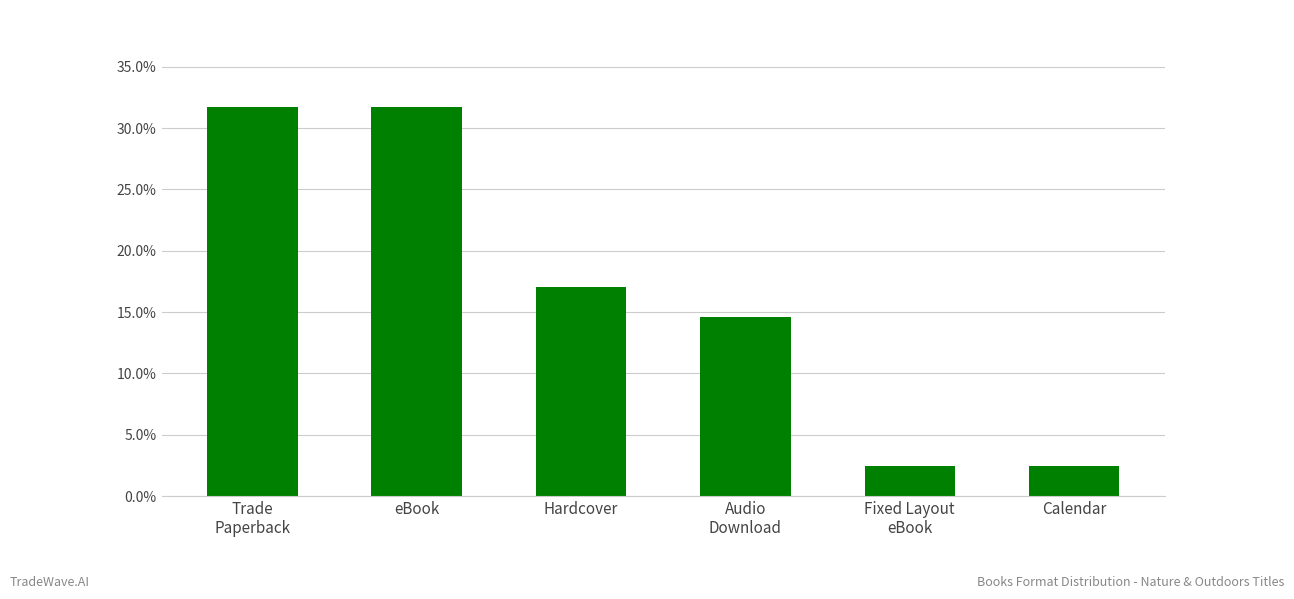

What is the average value?

0.2